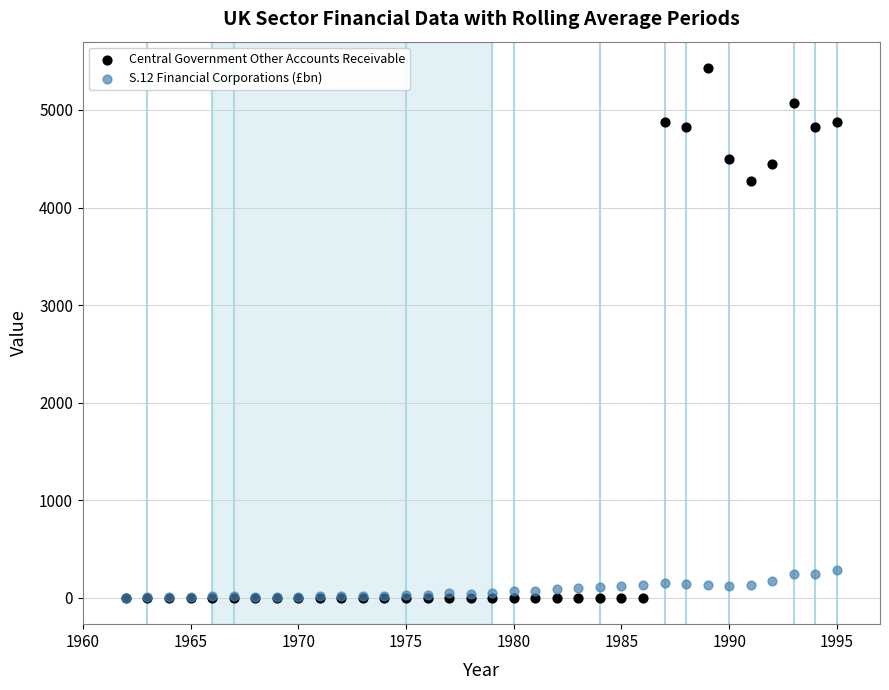

In the Central Government Other Accounts Receivable series, what Y value is closest to 2714?

4276.0